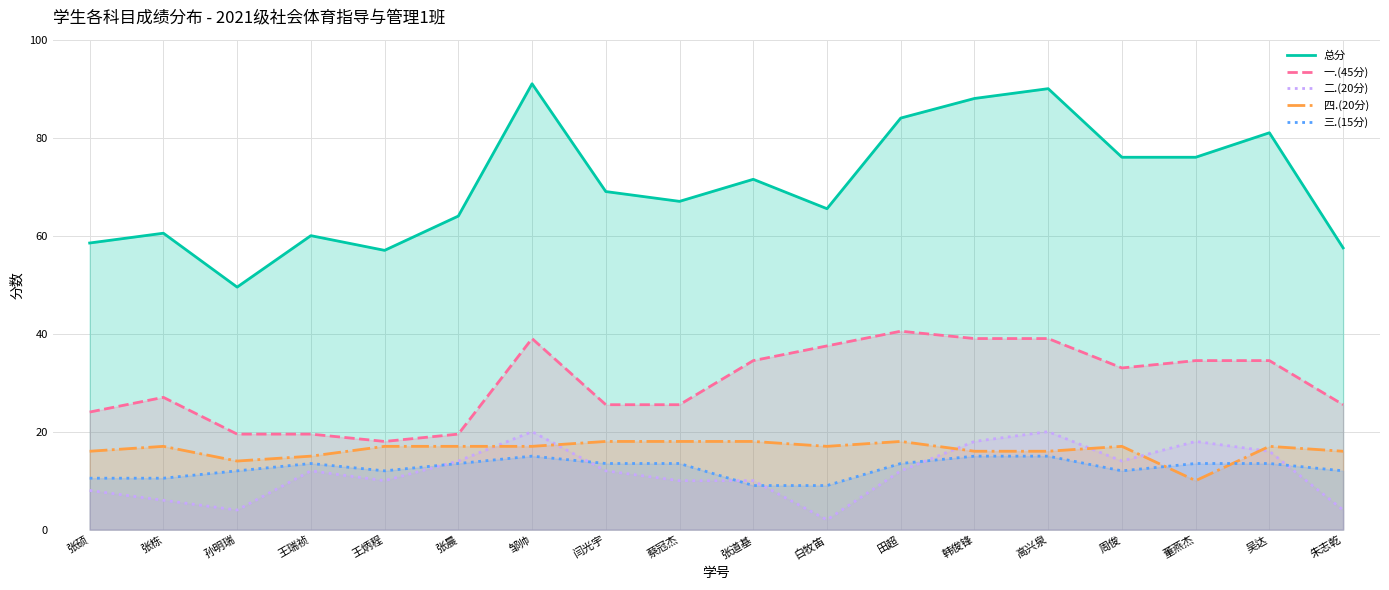

What is the sum of all 三.(15分) values?

226.5